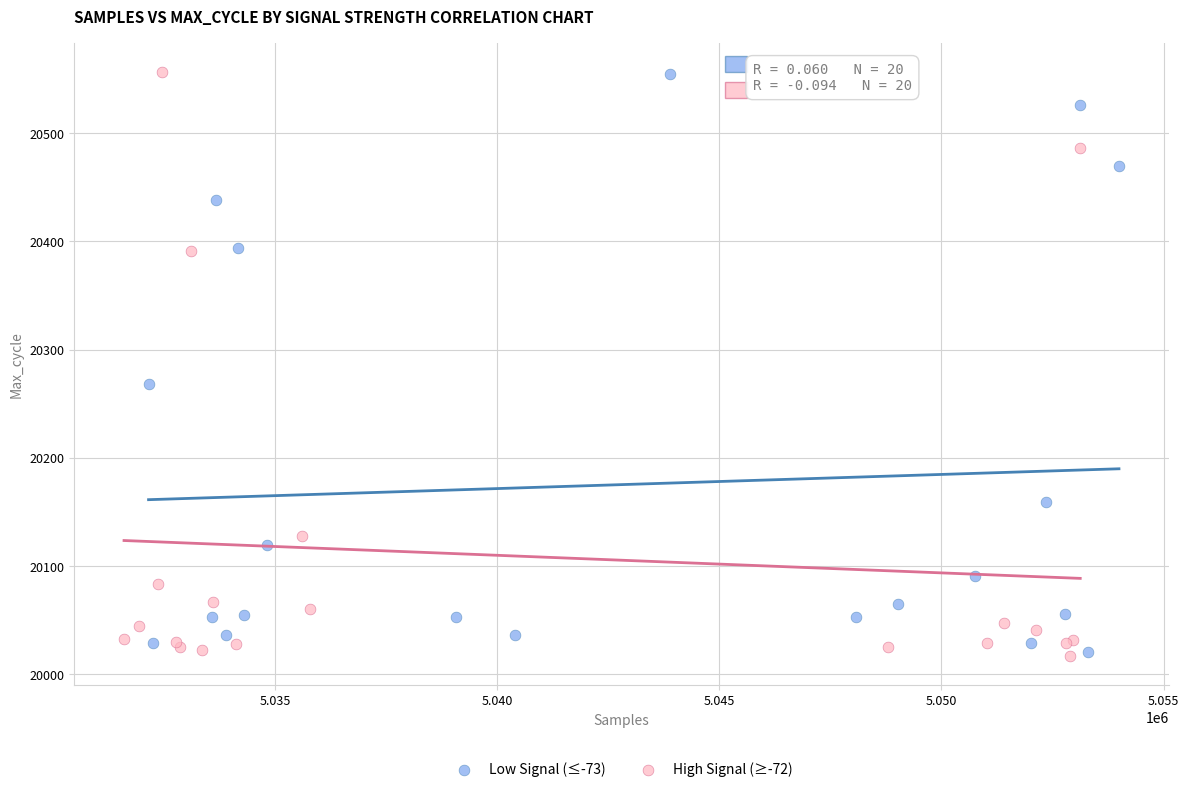

What are all the series names shown in the legend?

Low Signal (≤-73), High Signal (≥-72)